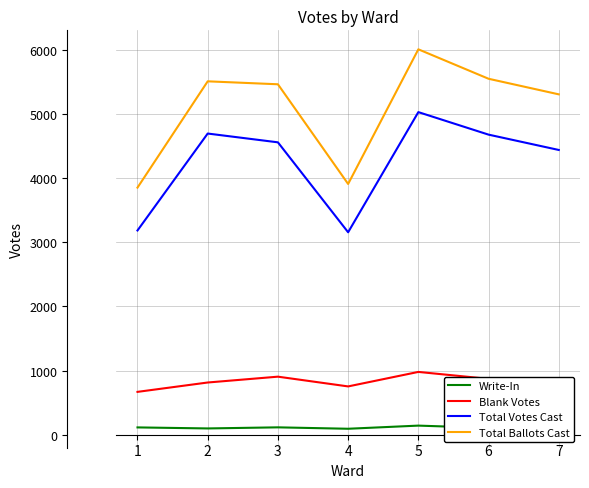

Which series has the largest total across all categories?

Total Ballots Cast